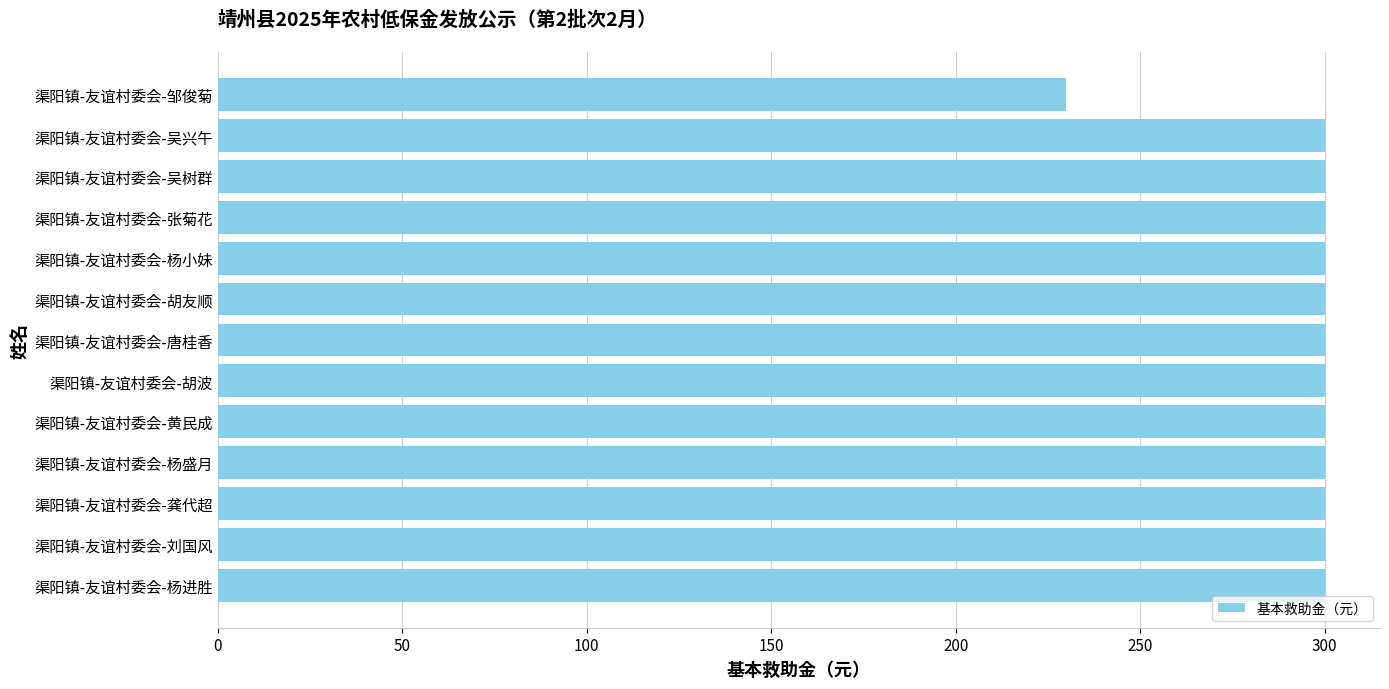

What is the approximate value at 渠阳镇-友谊村委会-胡友顺, to the nearest 10?

300